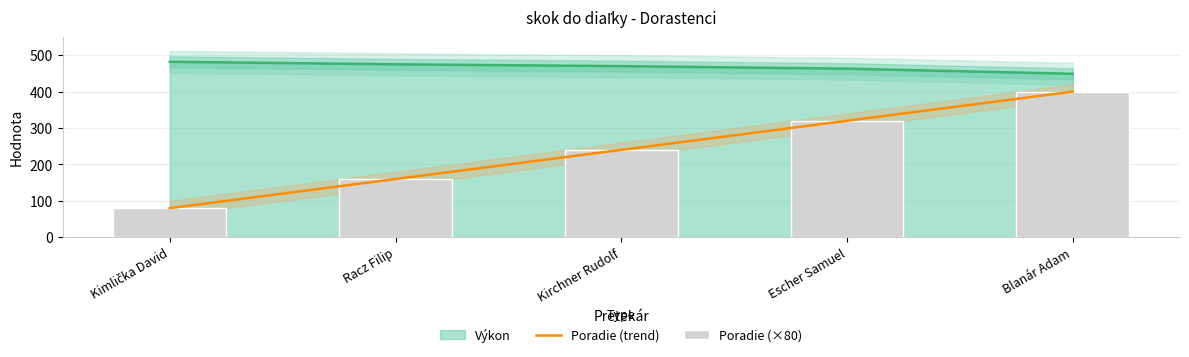

At which category is the sum across all series the highest?

Blanár Adam